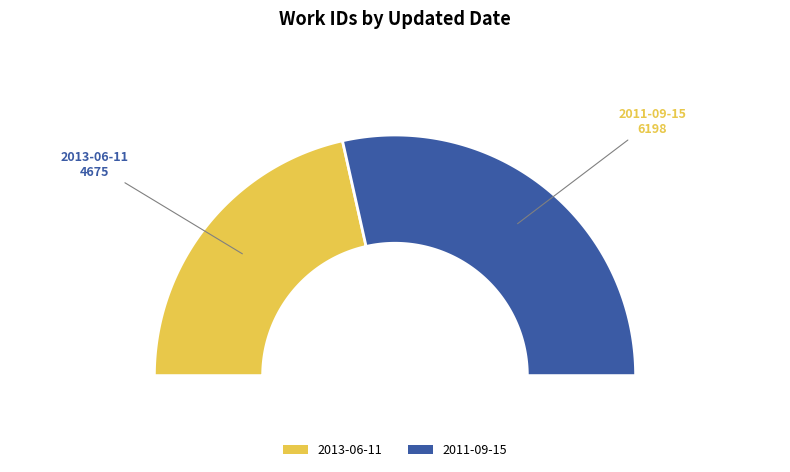

How much of the chart is everything except 2011-09-15?

43.0%